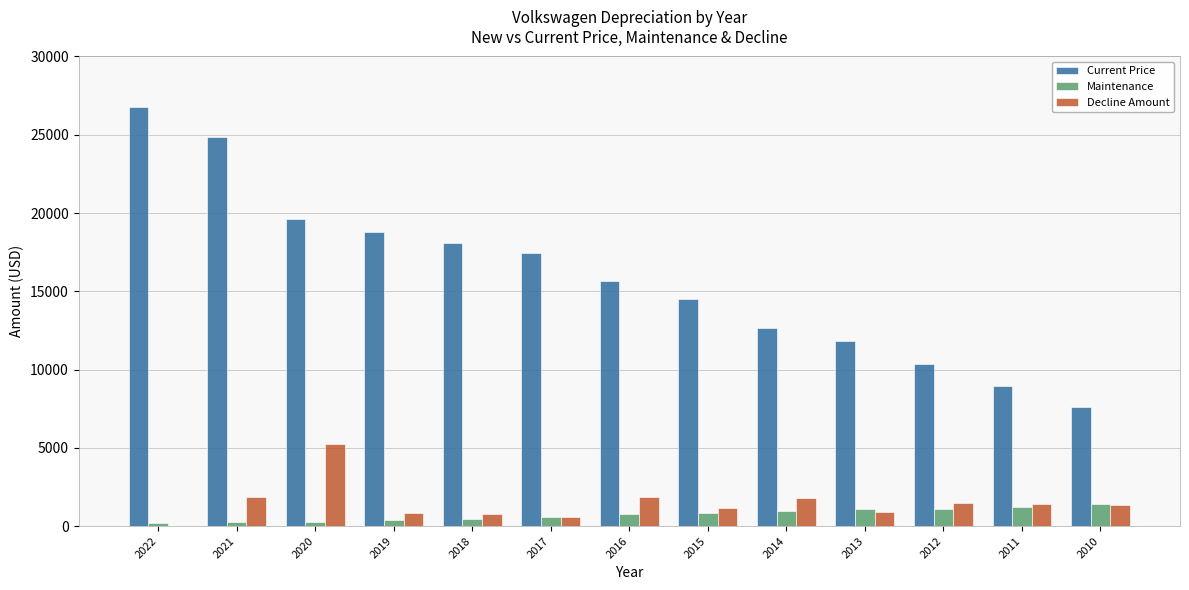

The value of Current Price at 2022 is 46055. True or false?

False